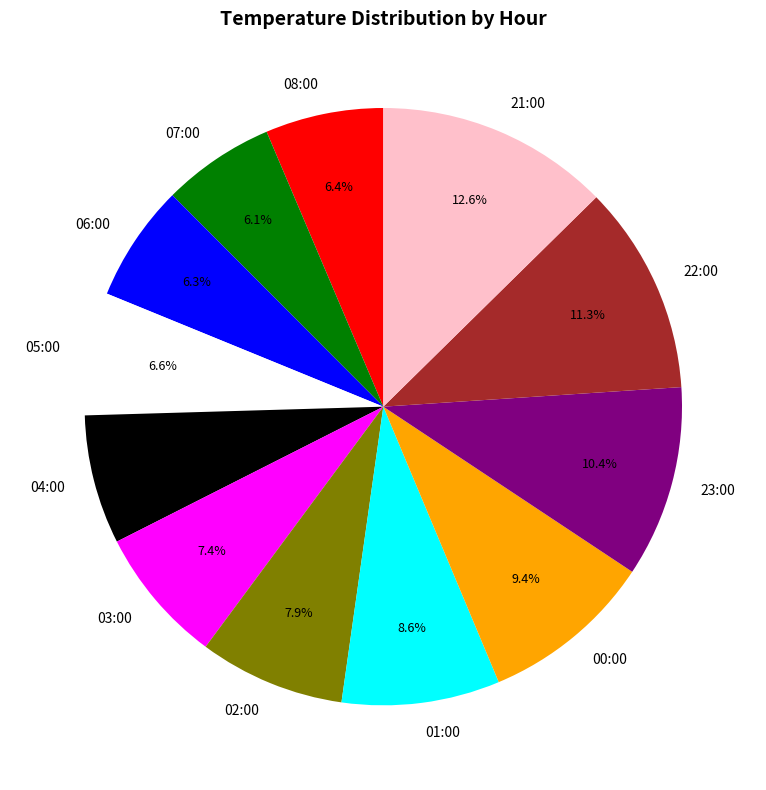

Is it true that 04:00 is 7% of the pie?

True